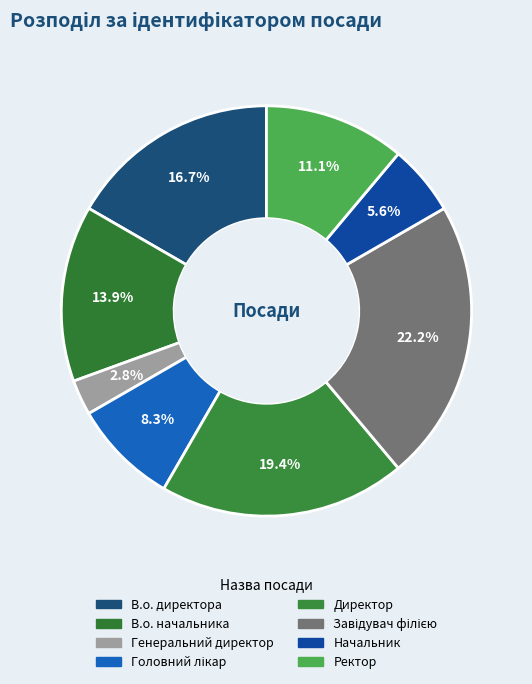

Which slice is the largest?

Завідувач філією